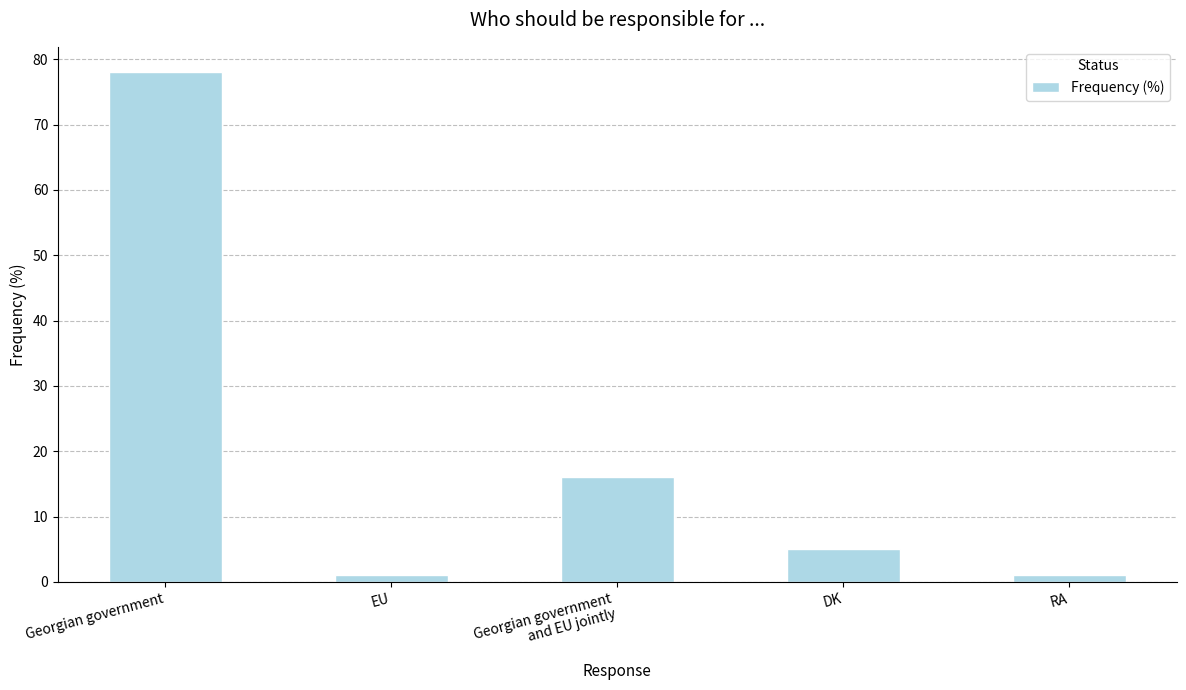

What is the difference between the maximum and minimum values?

77